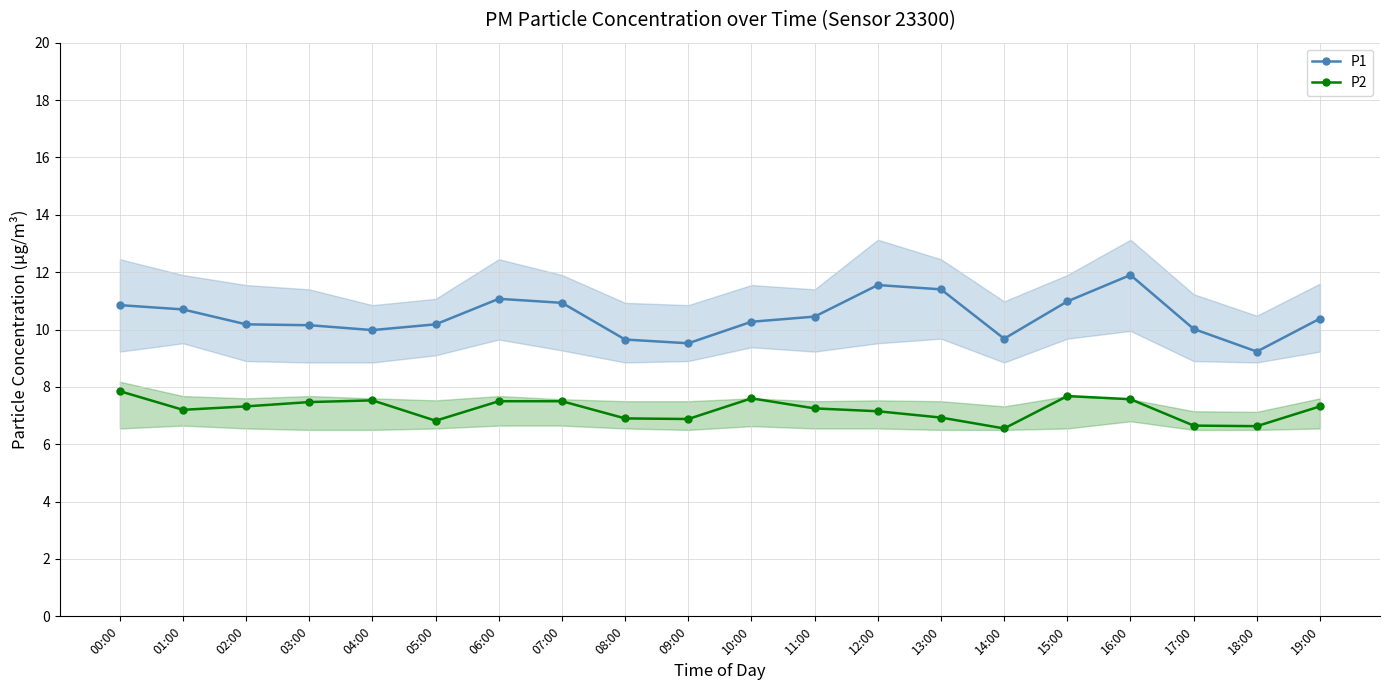

Which series has the widest spread of values?

P1